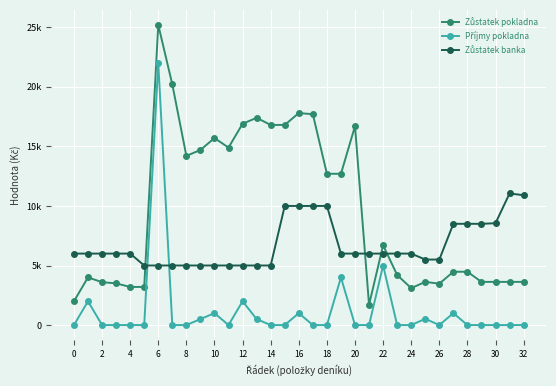

Which series has the largest range (max minus min)?

Zůstatek pokladna